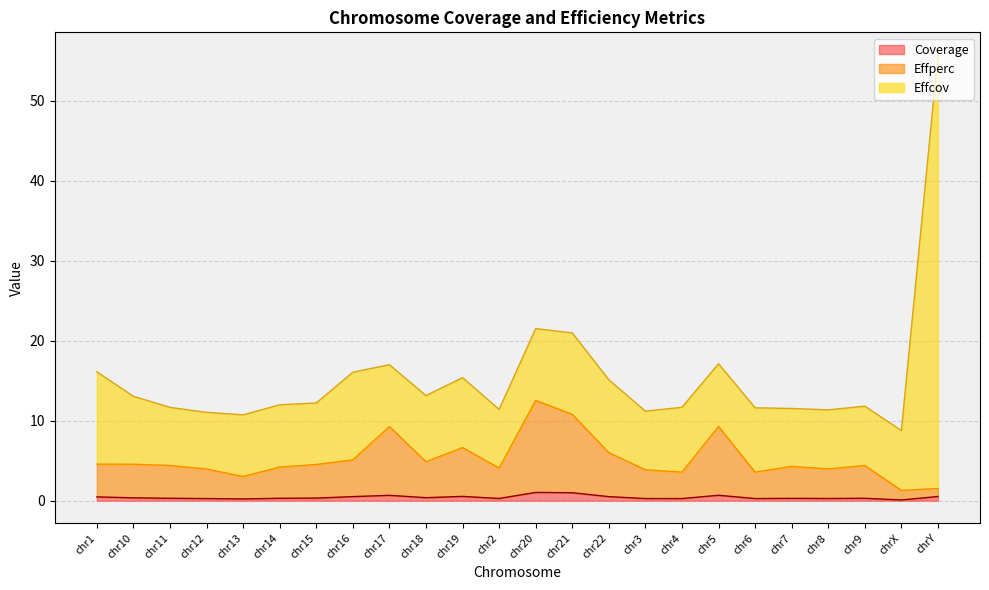

At which category is the sum across all series the highest?

chrY